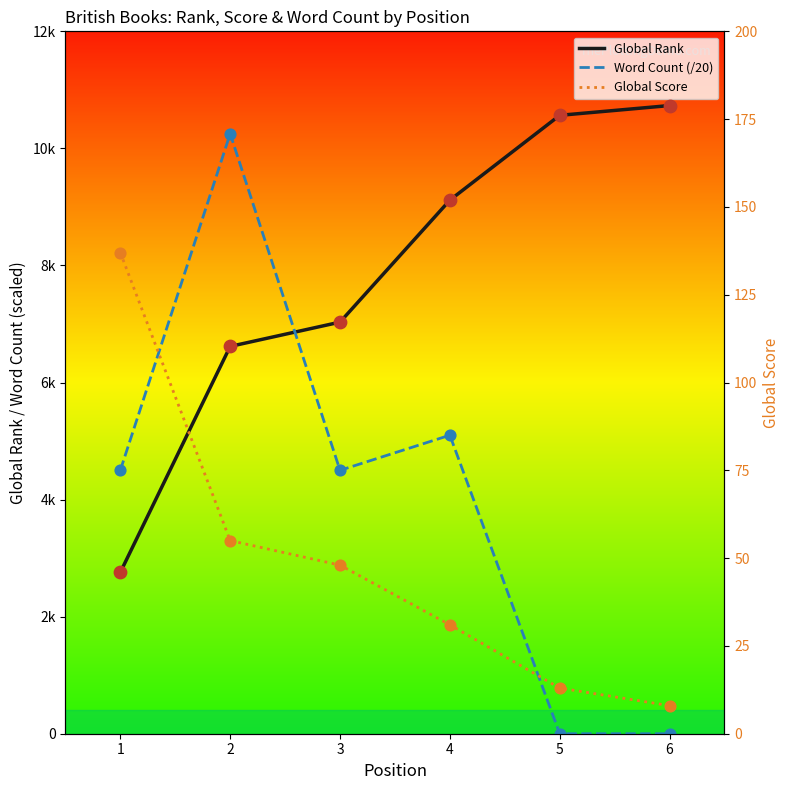

Which series has the widest spread of Y values?

Word Count (/20)